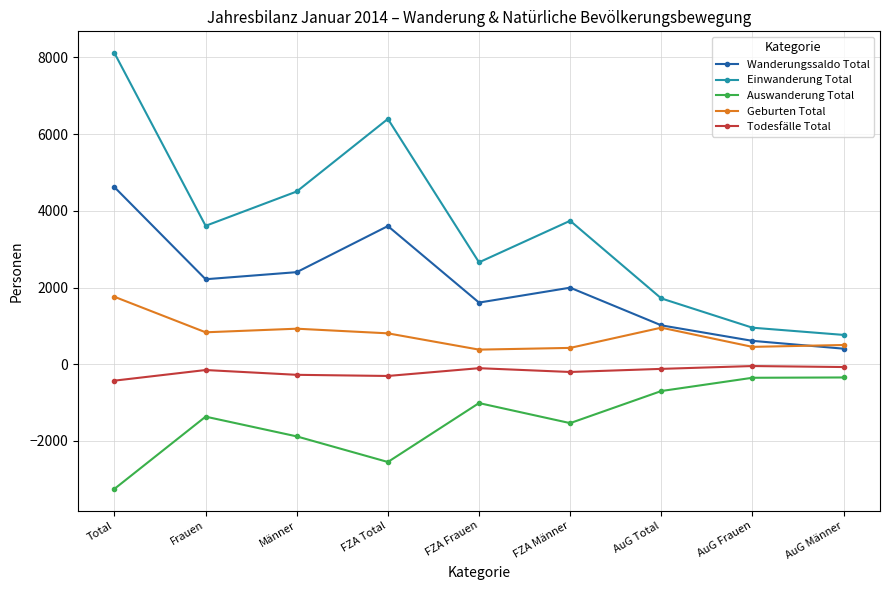

True or false: Einwanderung Total and Wanderungssaldo Total cross at least once.

False